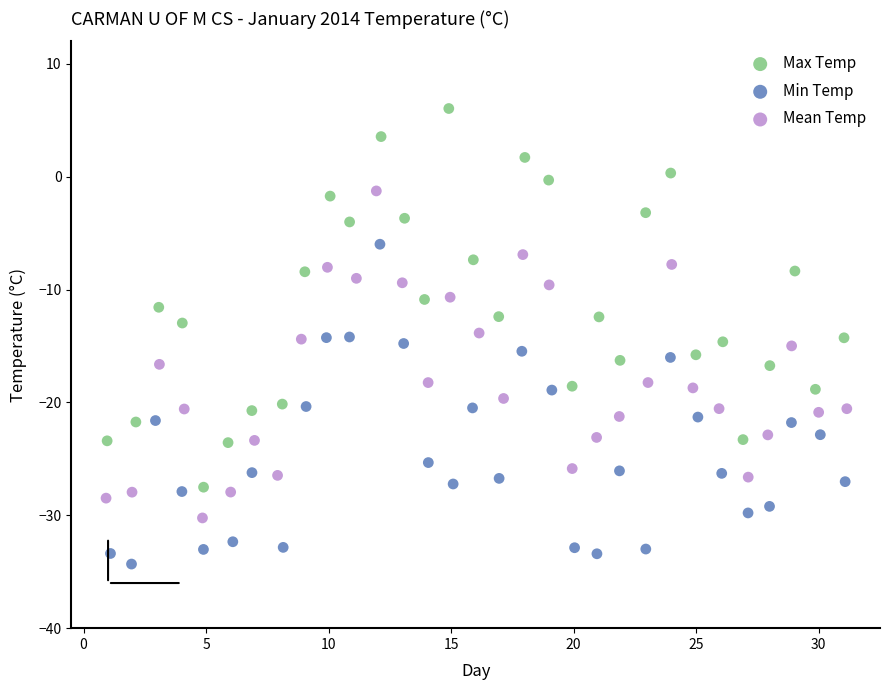

Which series reaches the maximum Y coordinate?

Max Temp